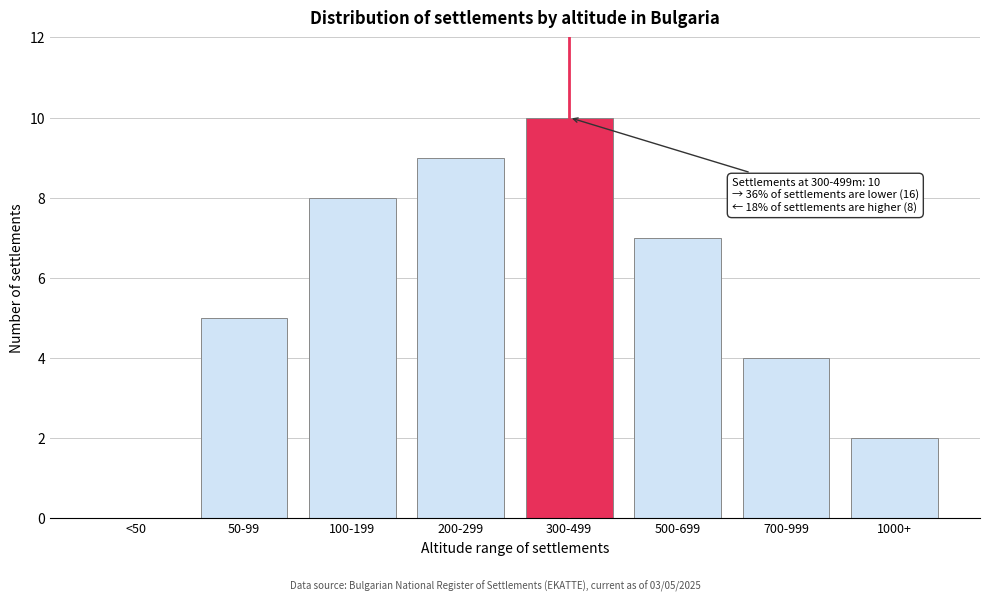

Reading left to right, transcribe all the data shown in this chart.

<50=0	50-99=5	100-199=8	200-299=9	300-499=10	500-699=7	700-999=4	1000+=2